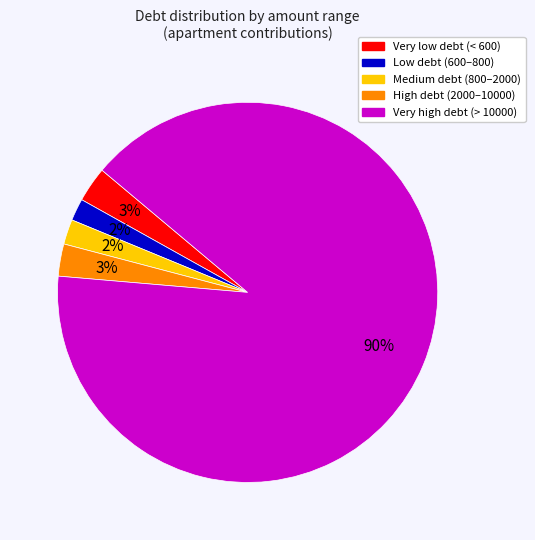

Is there any slice that represents more than half of the pie?

Yes